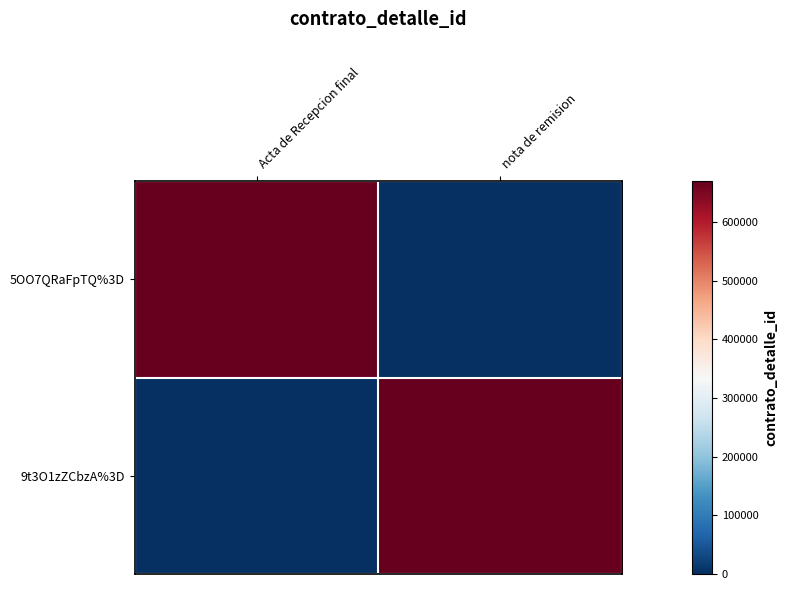

How many data points does each series have?

2